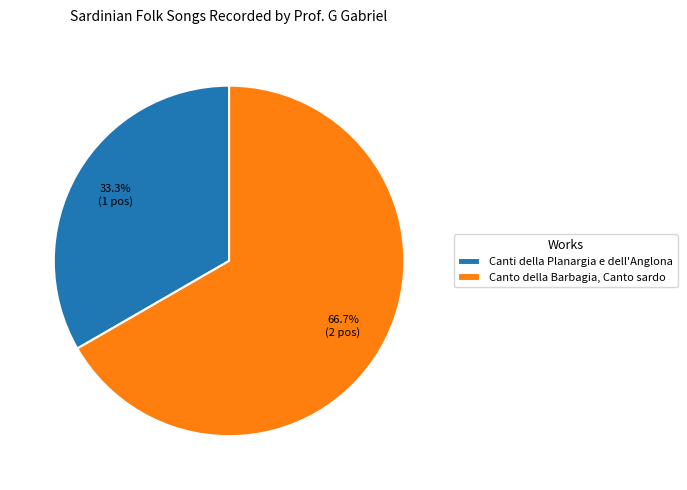

Combined, what portion of the pie is Canti della Planargia e dell'Anglona and Canto della Barbagia, Canto sardo?

100.0%